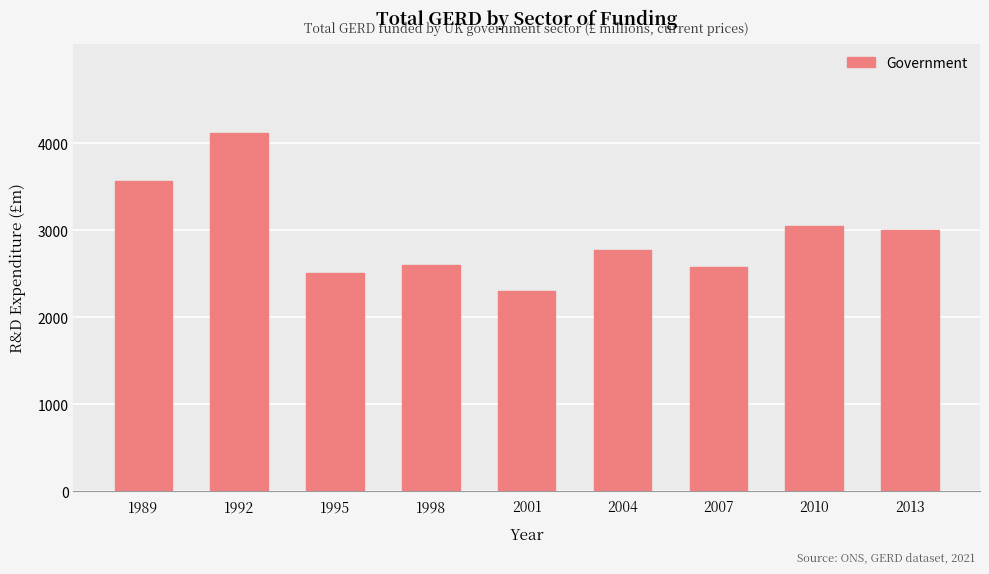

How many data points does each series have?

9